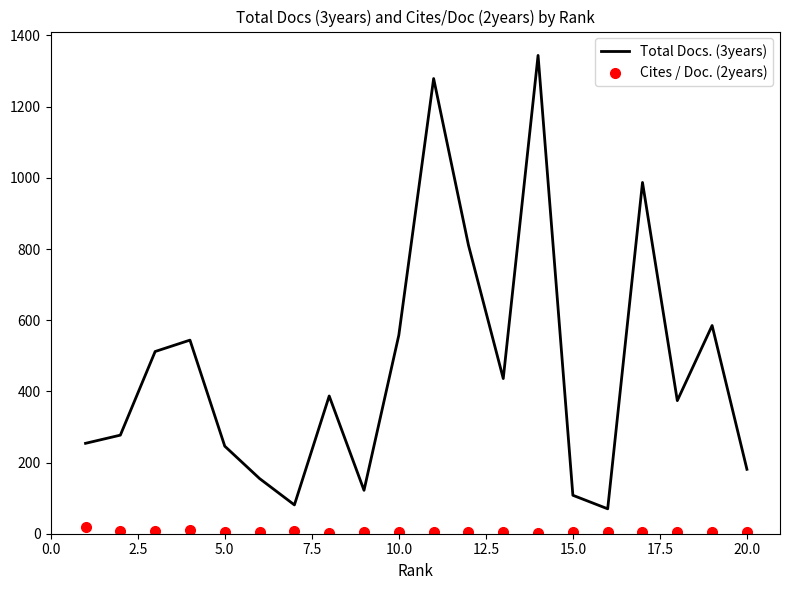

Which series has the largest total across all categories?

Total Docs. (3years)